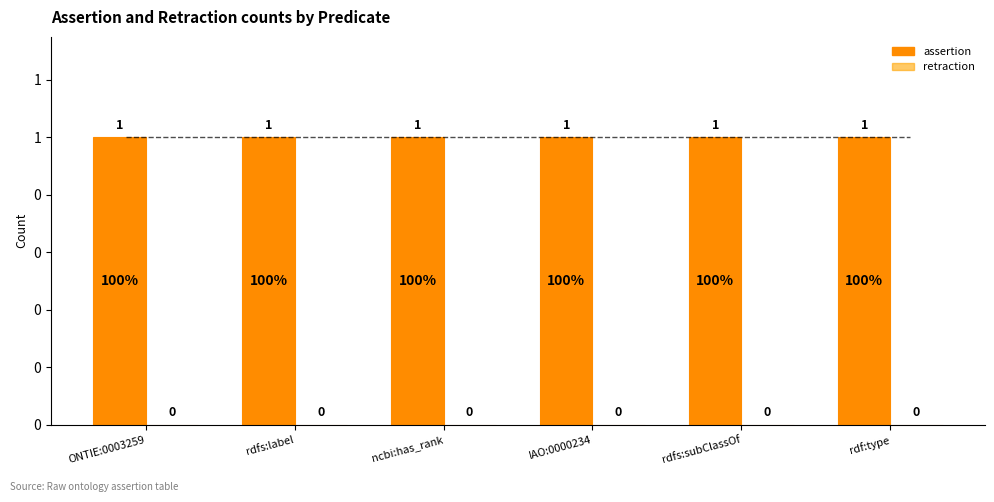

The value of retraction at rdf:type is 0. True or false?

True